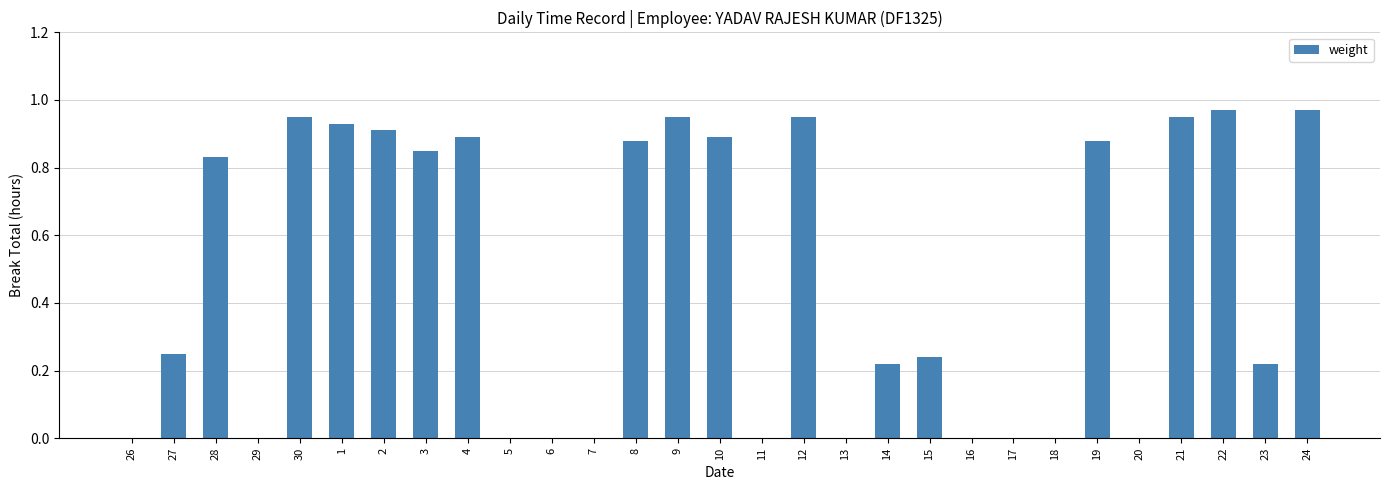

Is it true that the value at 6 is 0.0?

True